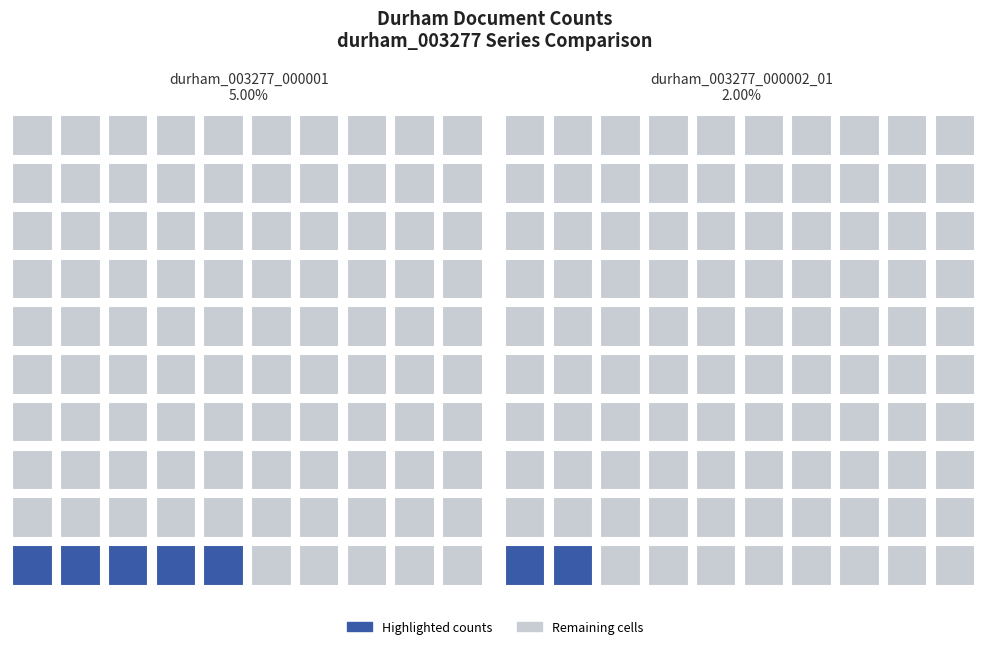

Does the chart contain stacked bars?

No